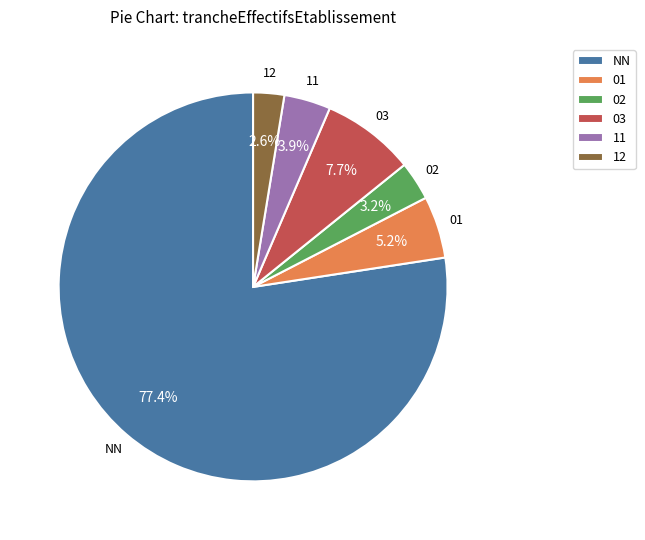

To the nearest percent, what is the difference between the largest and smallest slice percentages?

75%